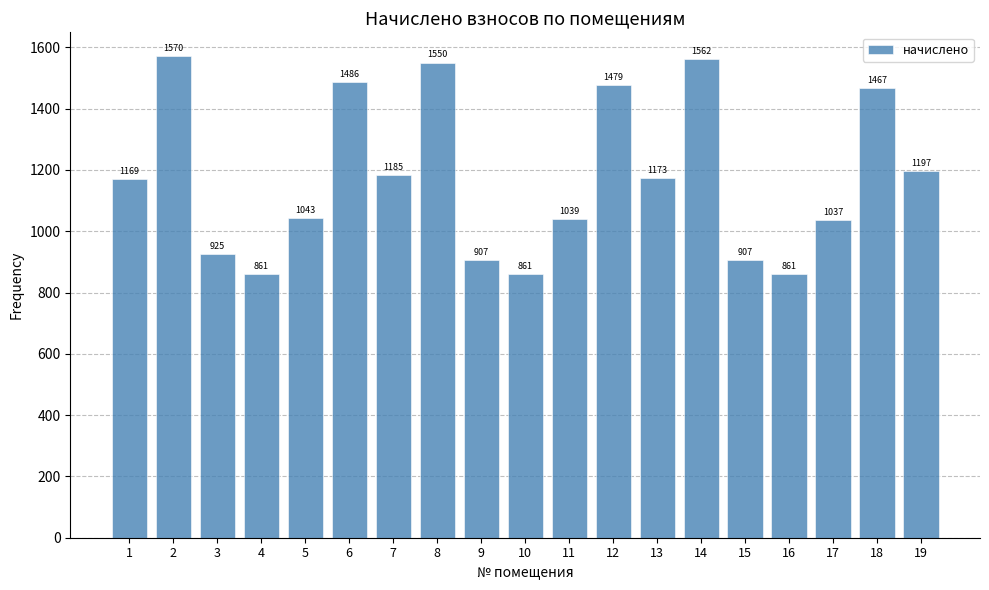

What is the maximum value shown in the chart?

1570.4